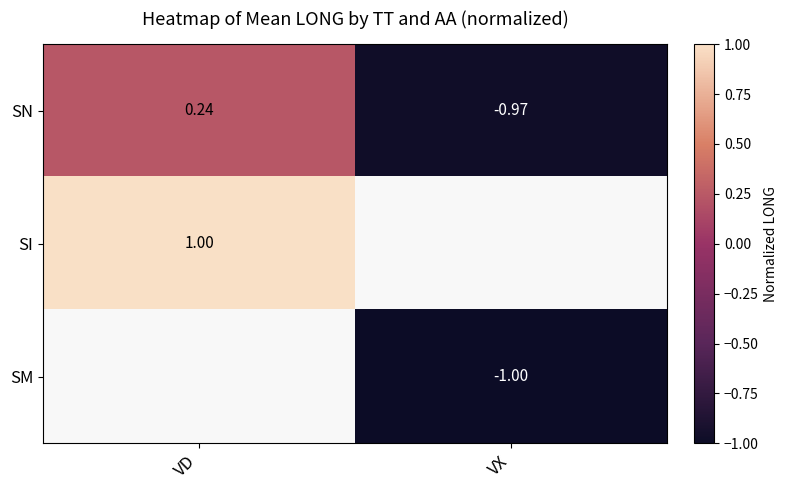

At how many categories does at least one series exceed 0?

1